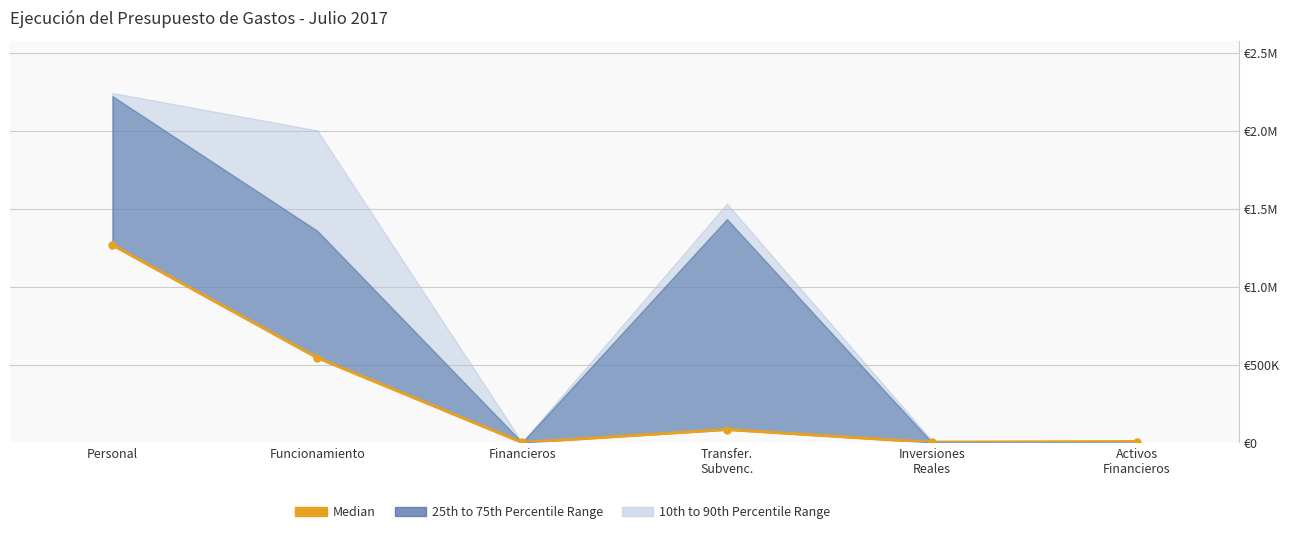

What is the sum of all values?

1903277.1